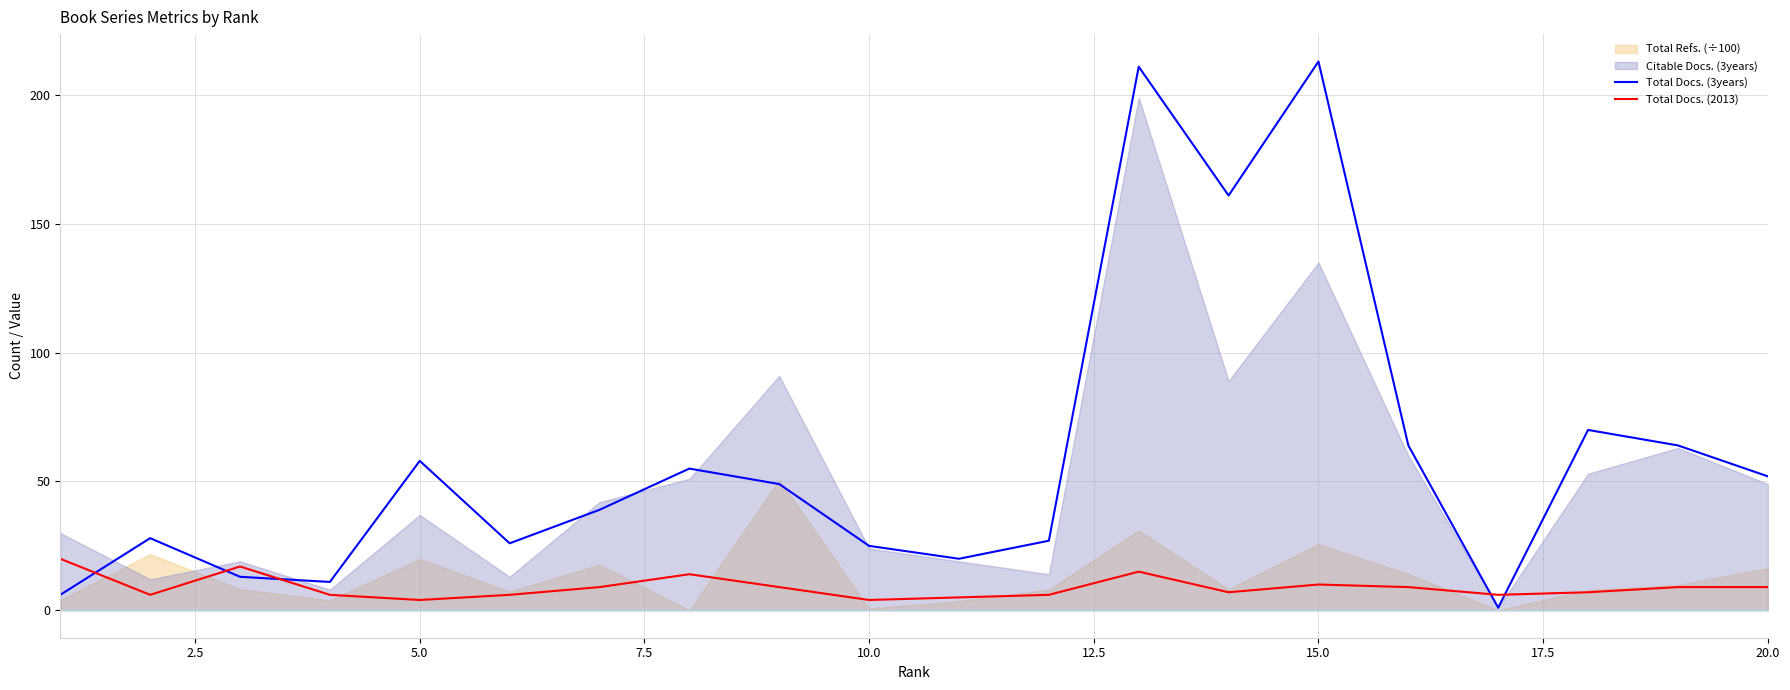

The Total Docs. (2013) series shows 4 at 5.0. True or false?

True